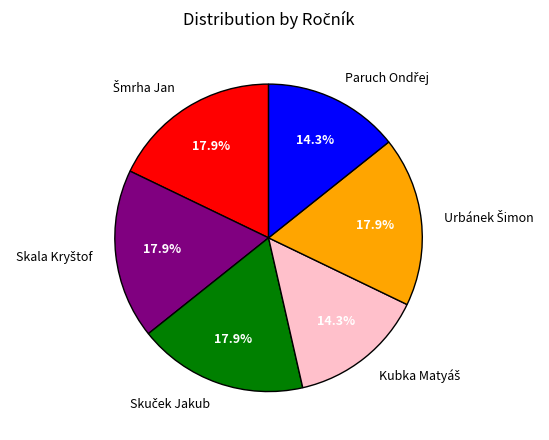

Is there a majority slice in this chart?

No